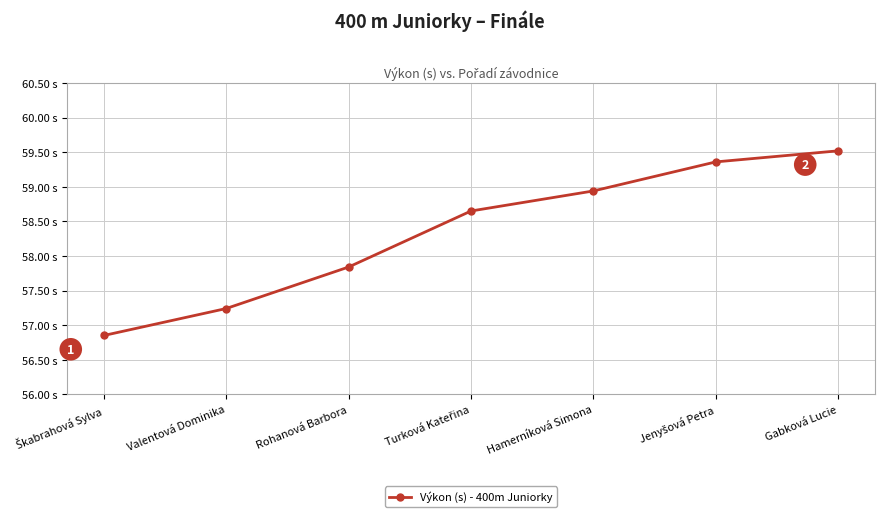

The value at Škabrahová Sylva is 56.9. True or false?

True